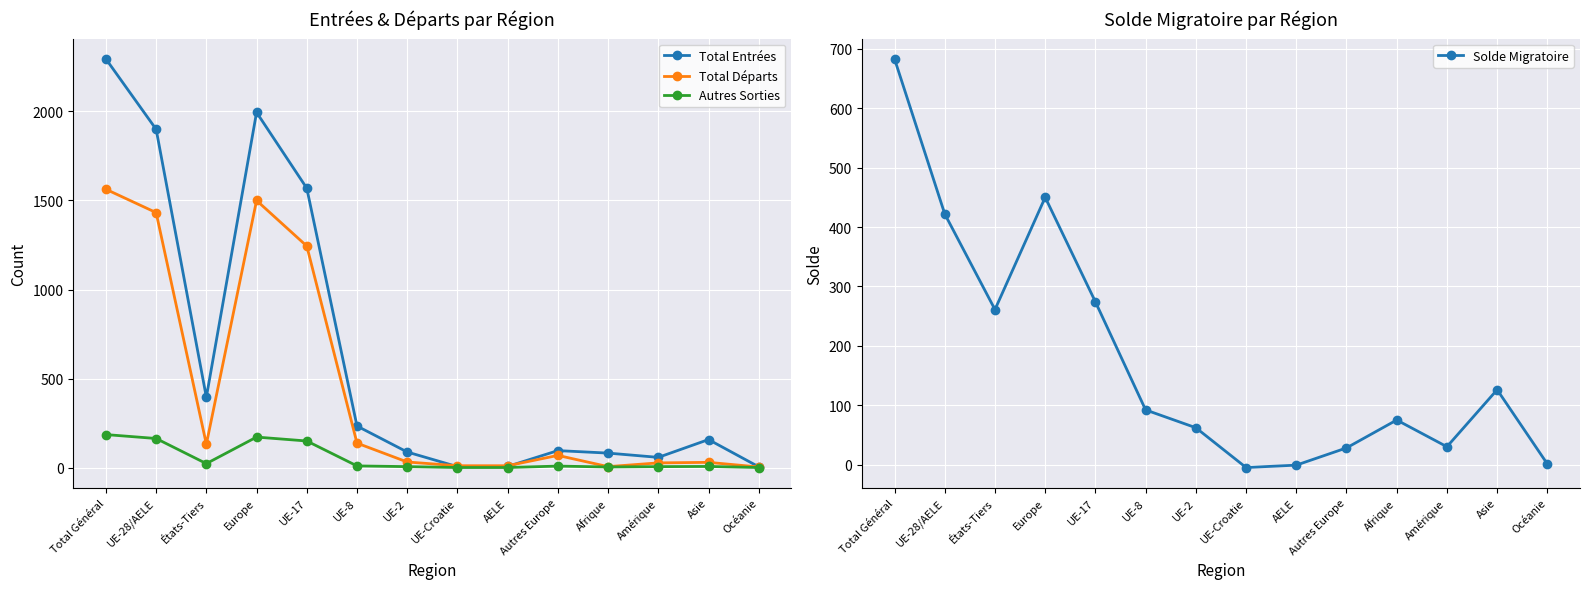

Is it true that Autres Sorties equals 0 at UE-Croatie?

True